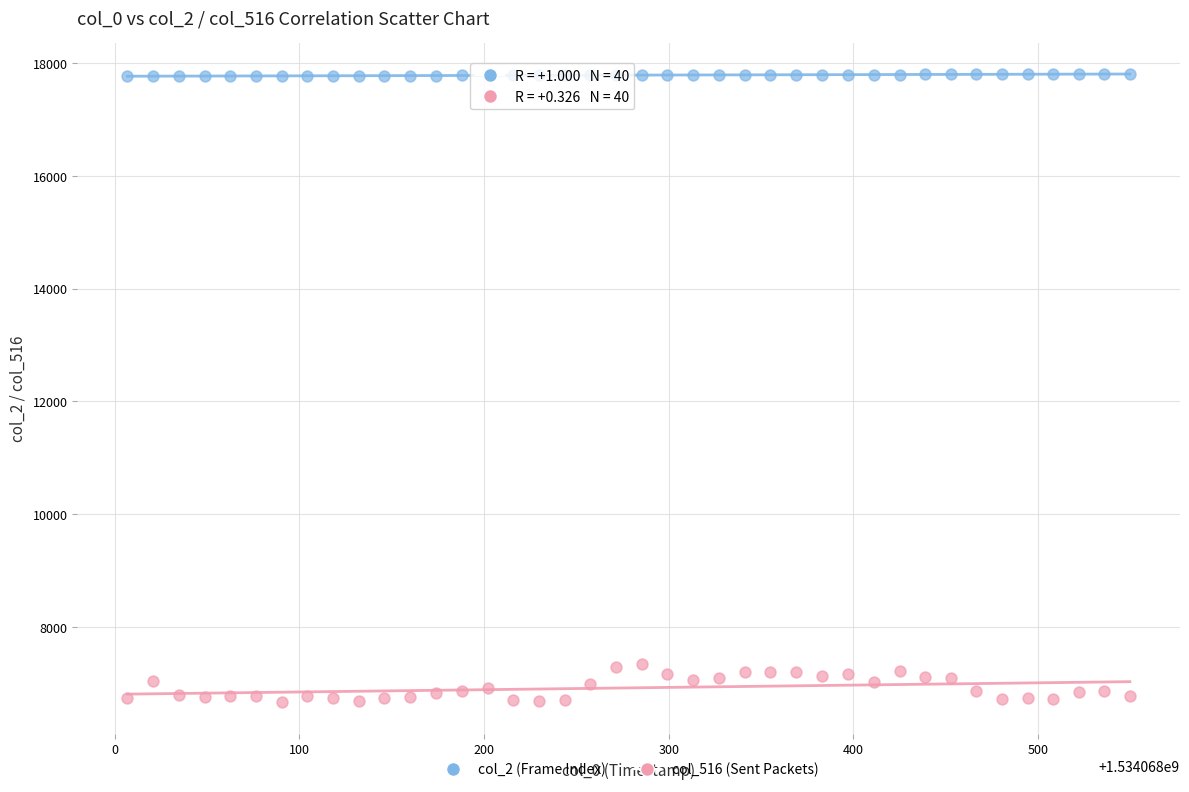

Which series contains the lowest Y value?

col_516 (Sent Packets)